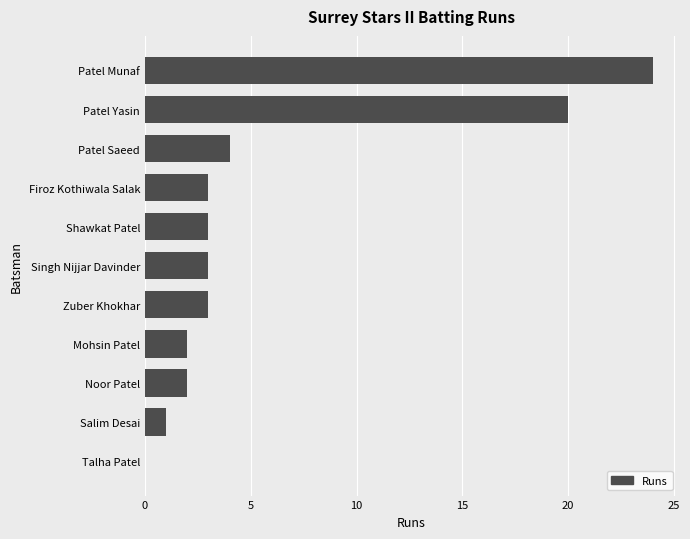

Does the chart contain stacked bars?

No